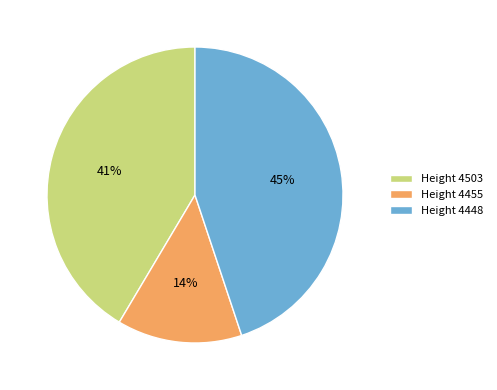

To the nearest percent, what is the difference between the largest and smallest slice percentages?

31%